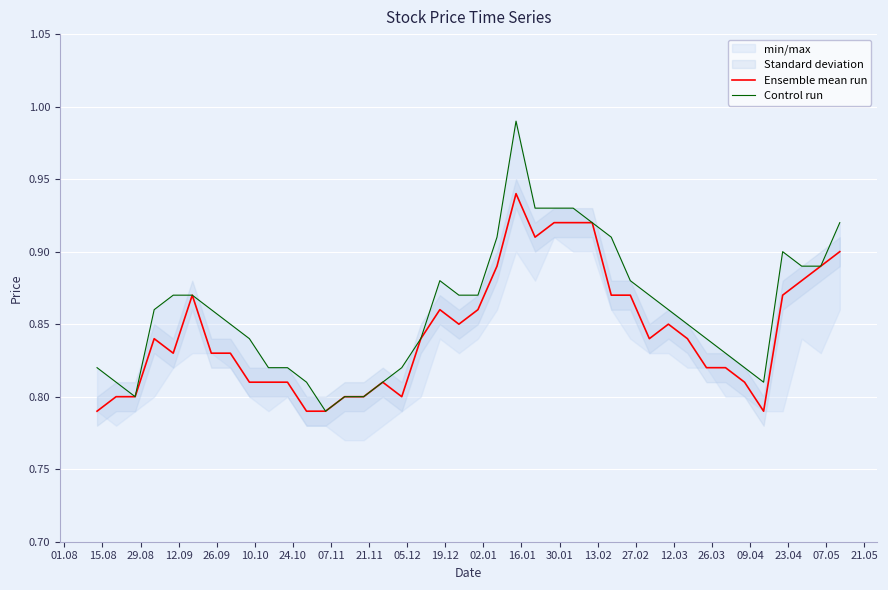

List the series in order of their peak value, lowest first.

Ensemble mean run, Control run